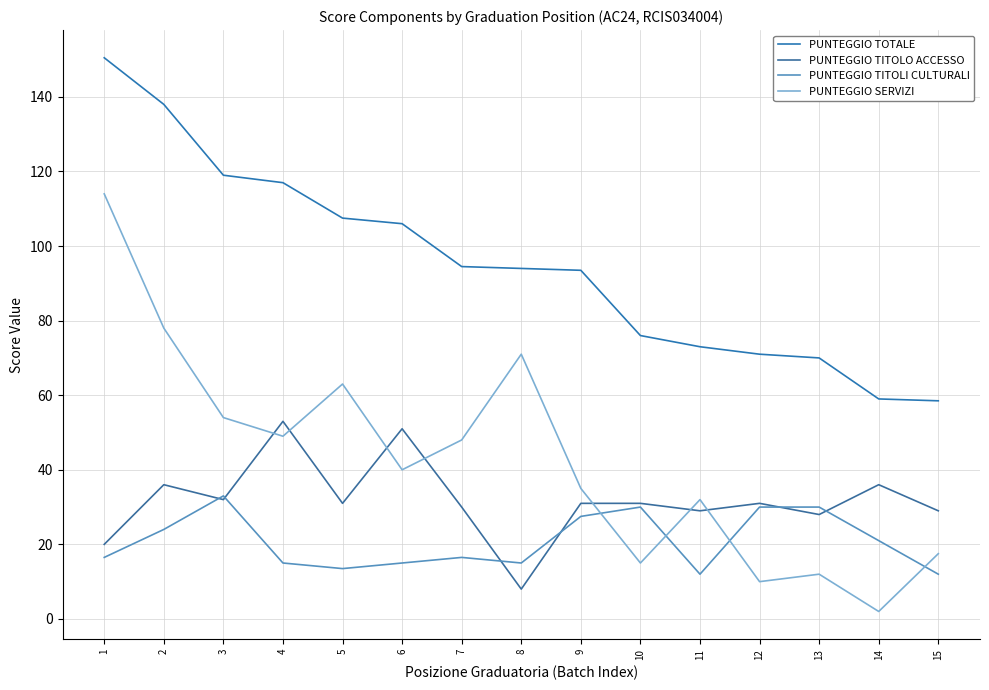

What is the value of the PUNTEGGIO TOTALE point at the 1st from the left?

150.5